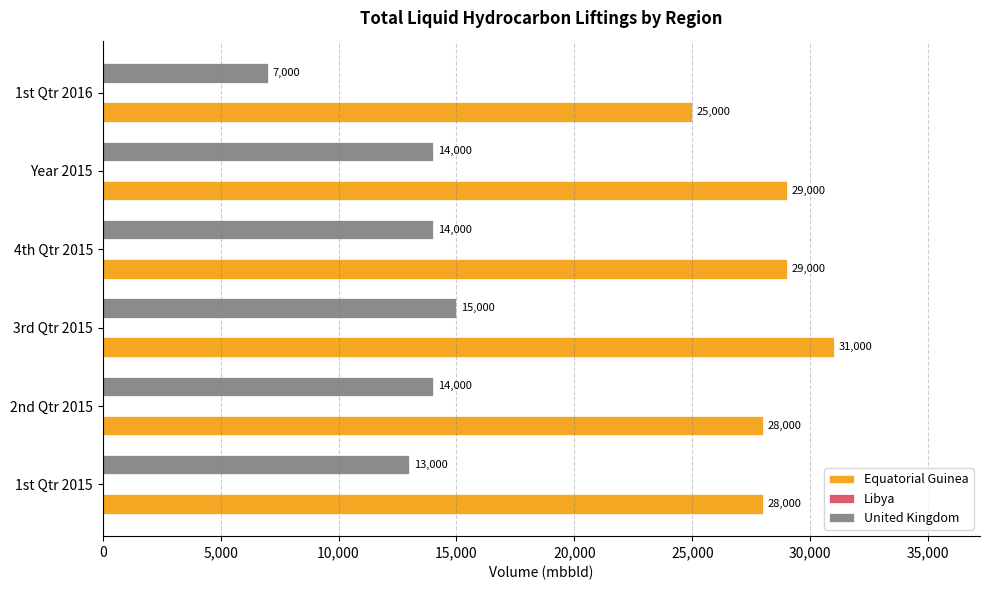

Count the Equatorial Guinea values in the range 28000 to 29000.

4